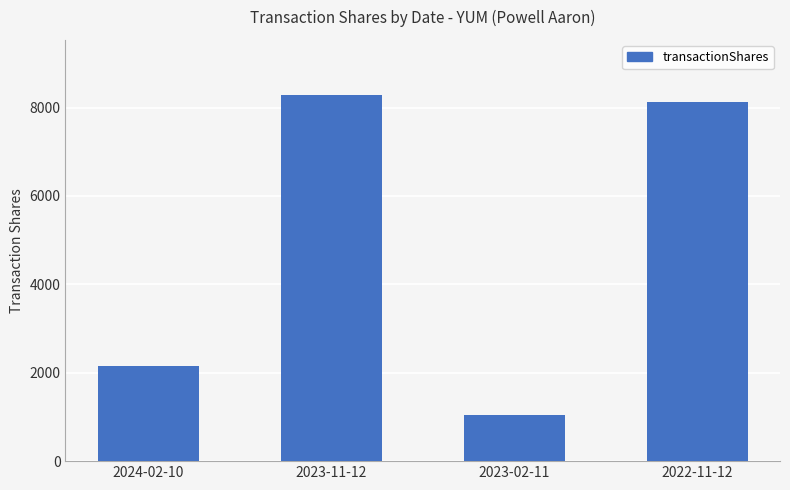

Reading left to right, what are all the values shown in this chart?

2024-02-10=2155	2023-11-12=8287	2023-02-11=1043	2022-11-12=8135